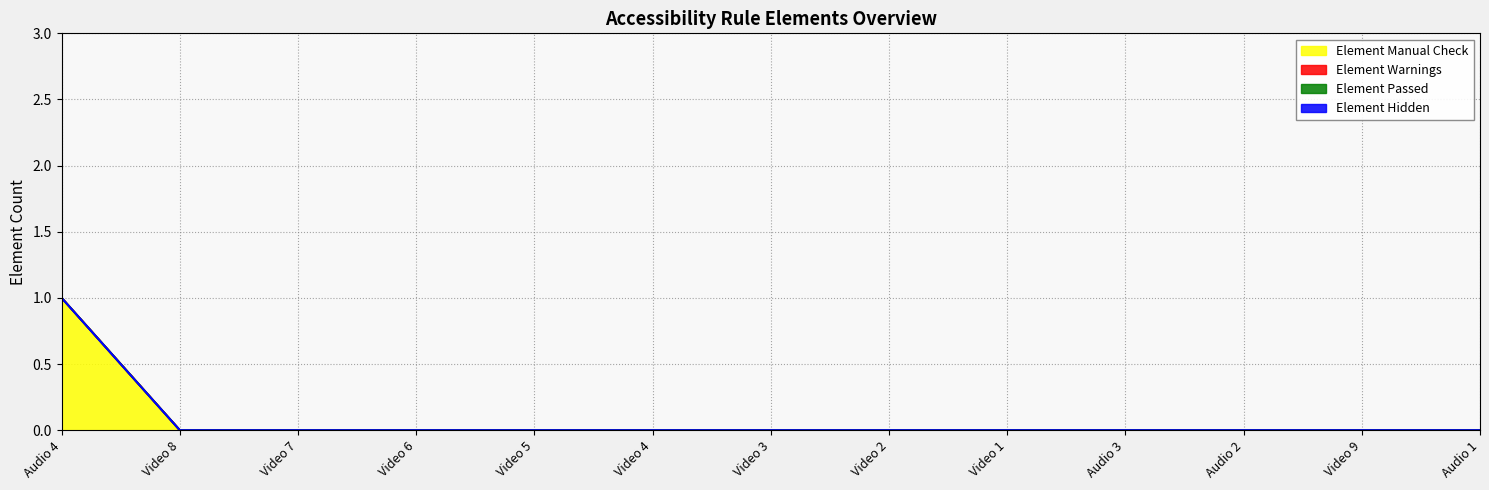

Reading right to left, list all the values displayed in this chart.

Element Manual Check: 0	0	0	0	0	0	0	0	0	0	0	0	1
Element Warnings: 0	0	0	0	0	0	0	0	0	0	0	0	0
Element Passed: 0	0	0	0	0	0	0	0	0	0	0	0	0
Element Hidden: 0	0	0	0	0	0	0	0	0	0	0	0	0